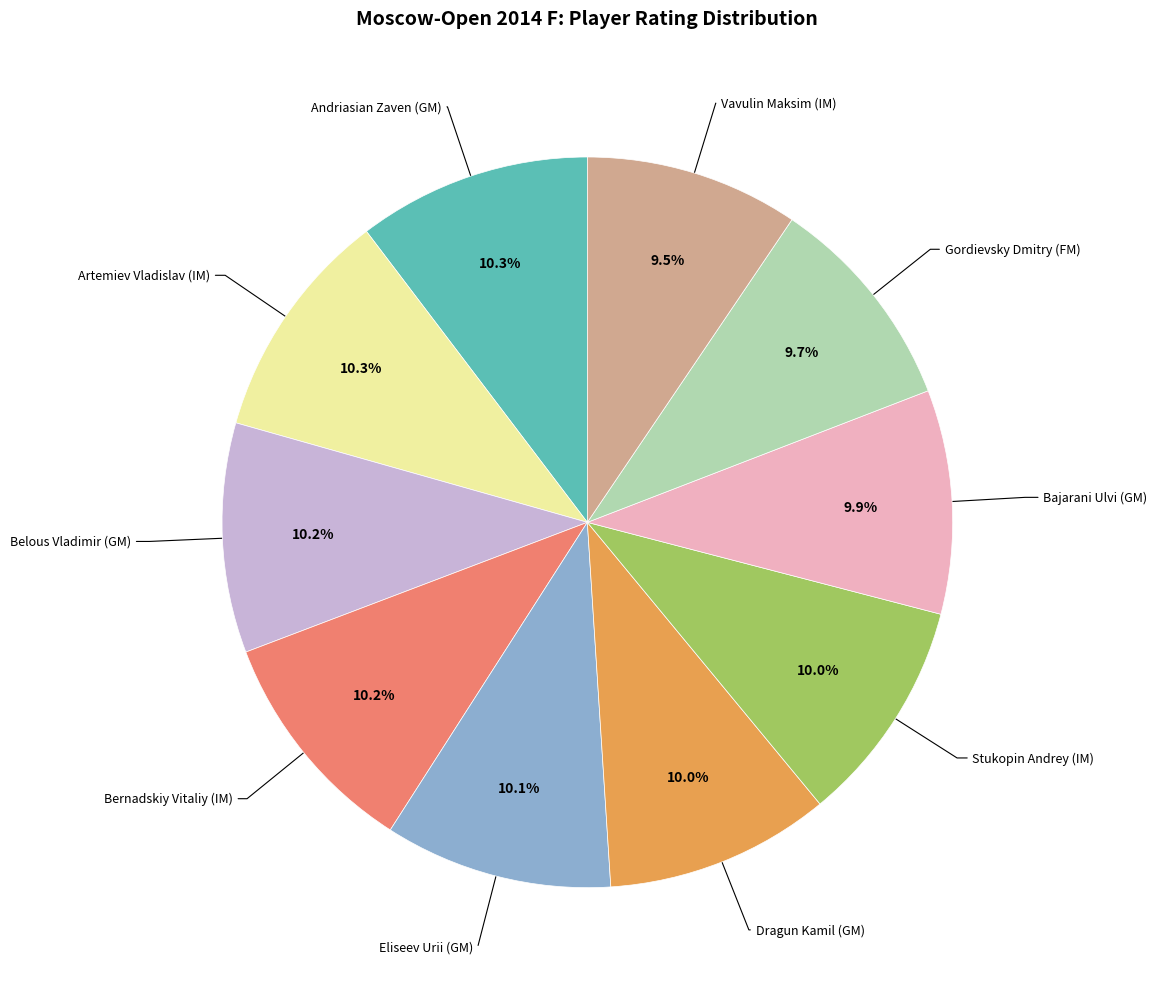

How many segments does this pie chart have?

10